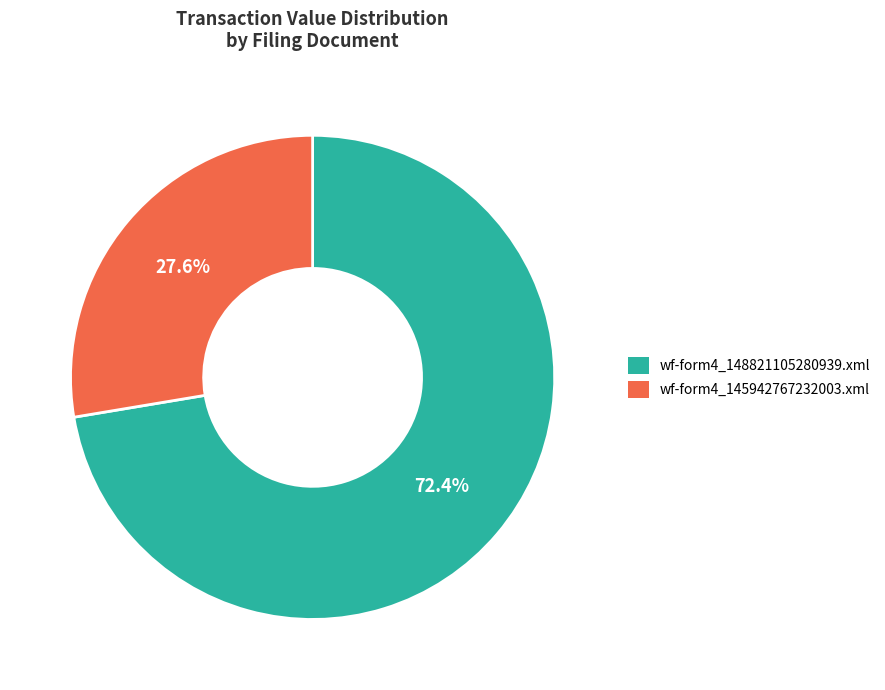

To the nearest percent, what portion does wf-form4_148821105280939.xml represent?

72%